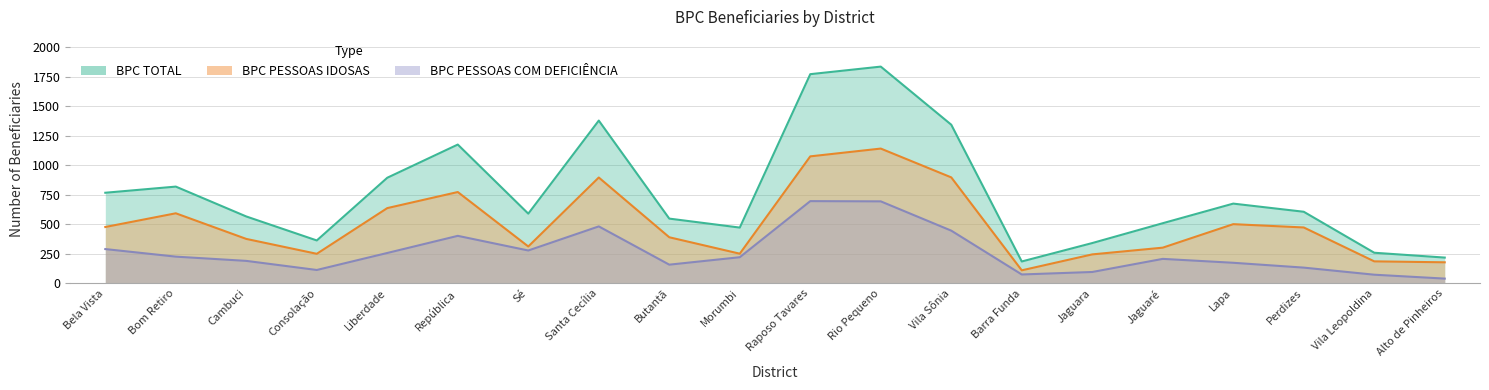

Does the chart display data point markers on the line(s)?

No